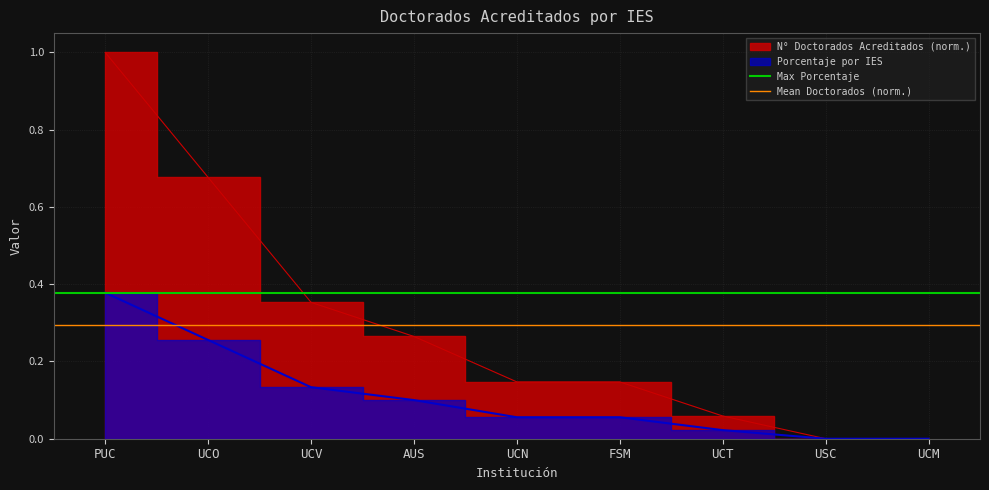

What is the minimum value for Mean Doctorados (norm.)?

0.3